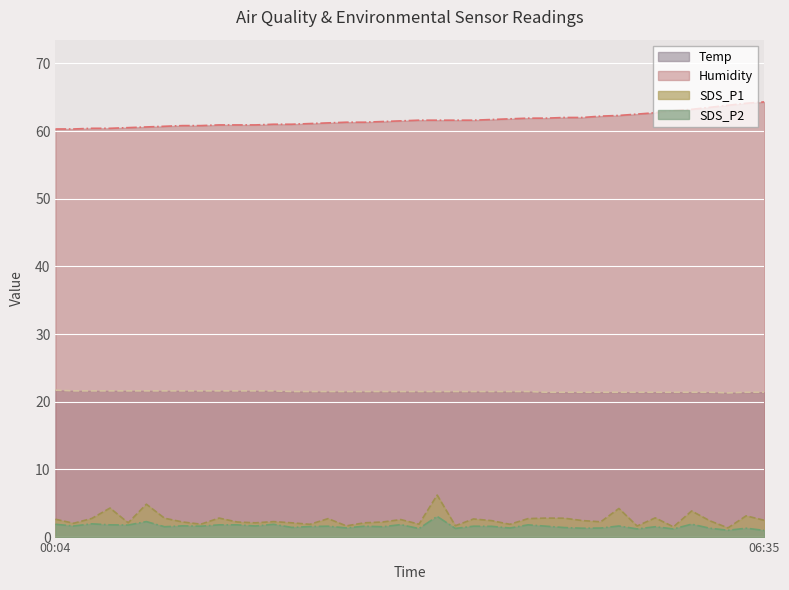

List the labels in order of Humidity value, smallest first.

00:04, 00:14, 00:24, 00:34, 00:44, 00:54, 01:04, 01:14, 01:24, 01:34, 01:44, 01:54, 02:04, 02:14, 02:24, 02:35, 02:45, 02:55, 03:05, 03:15, 03:25, 03:35, 03:45, 03:55, 04:05, 04:15, 04:25, 04:35, 04:45, 04:55, 05:05, 05:15, 05:25, 05:35, 05:45, 05:55, 06:05, 06:15, 06:25, 06:35